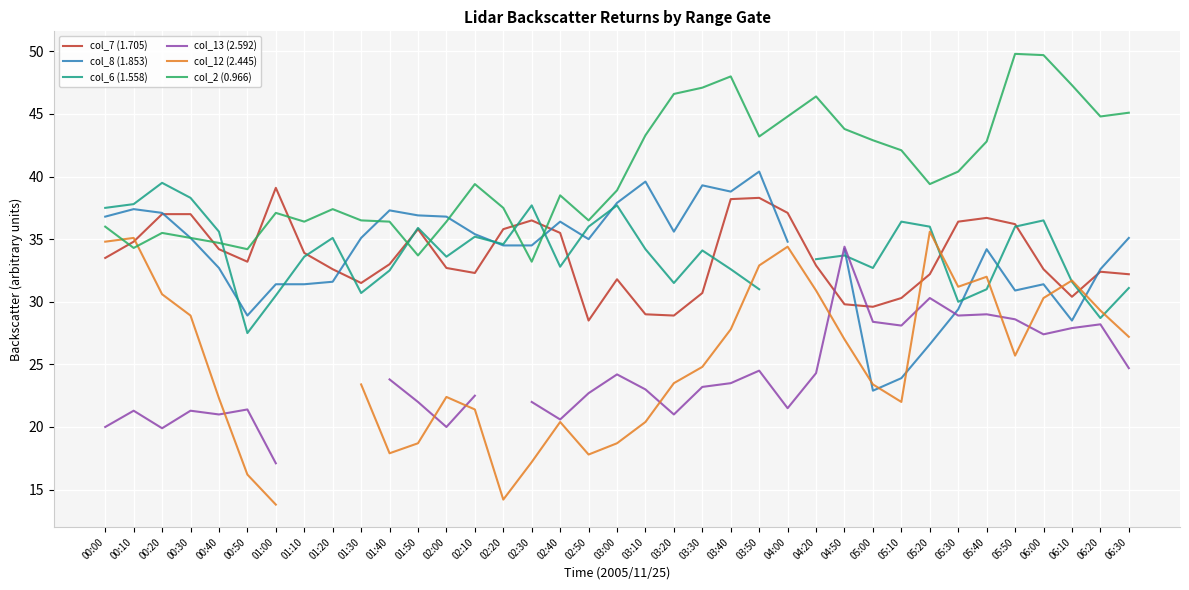

How many interior local peaks does the col_6 (1.558) series have?

10